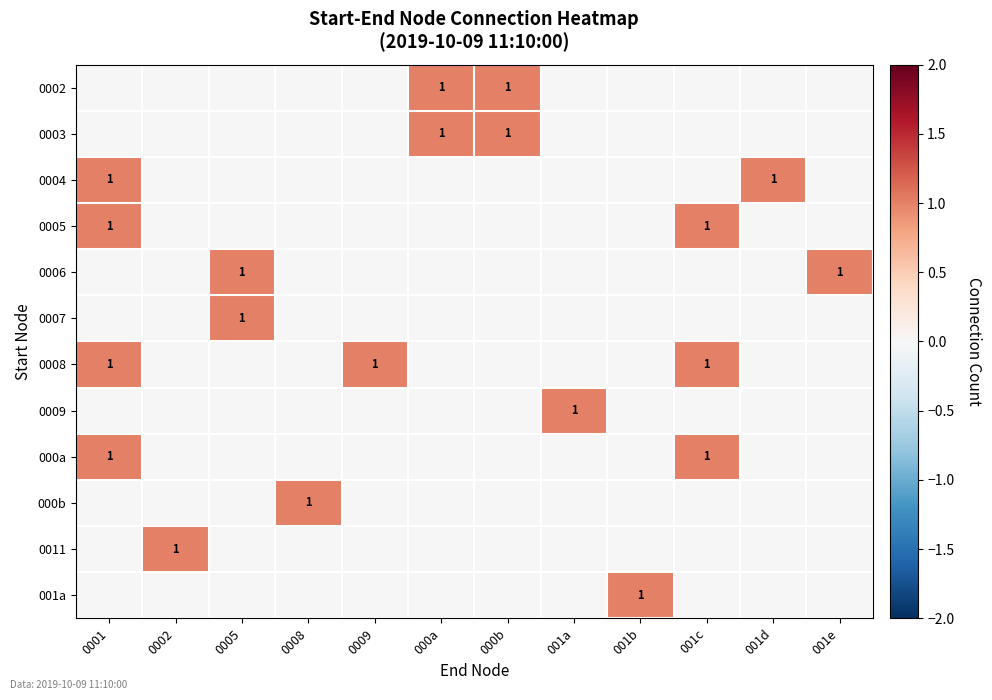

At which category does the chart reach its peak across all series?

000a